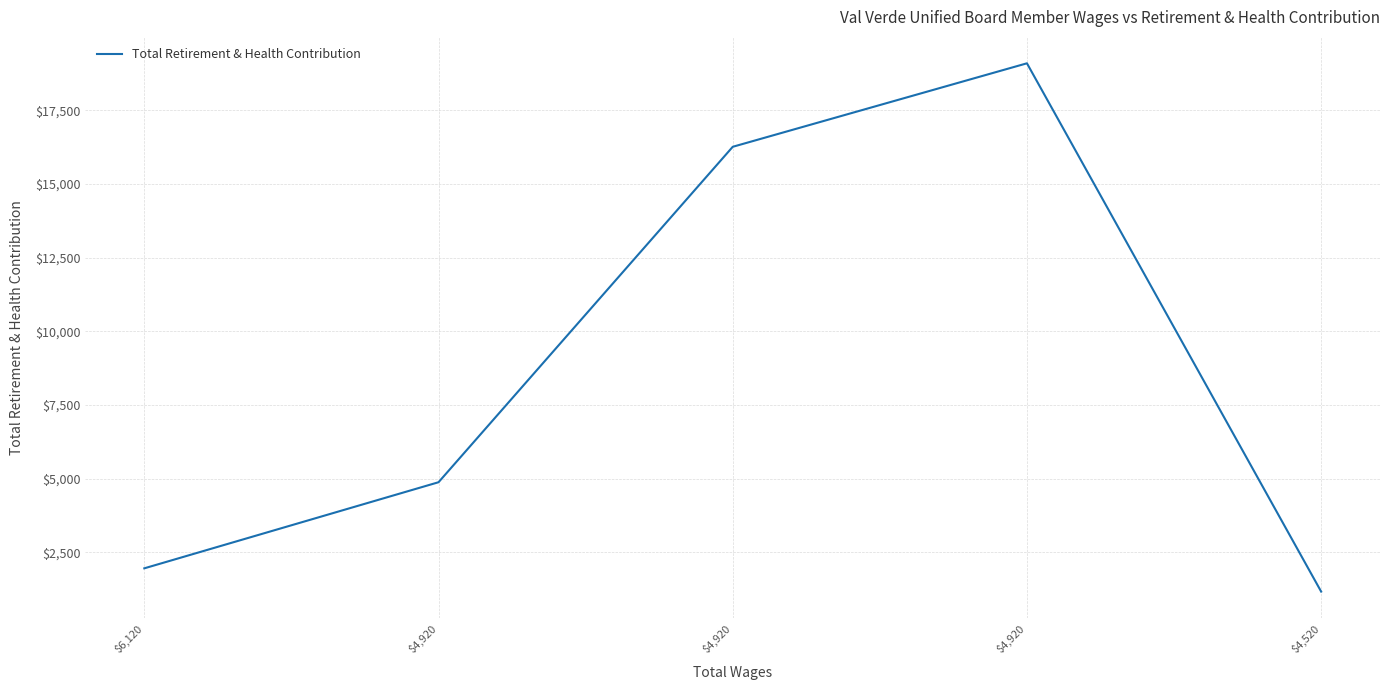

Rank the categories by value from highest to lowest.

$4,920, $4,920, $4,920, $6,120, $4,520